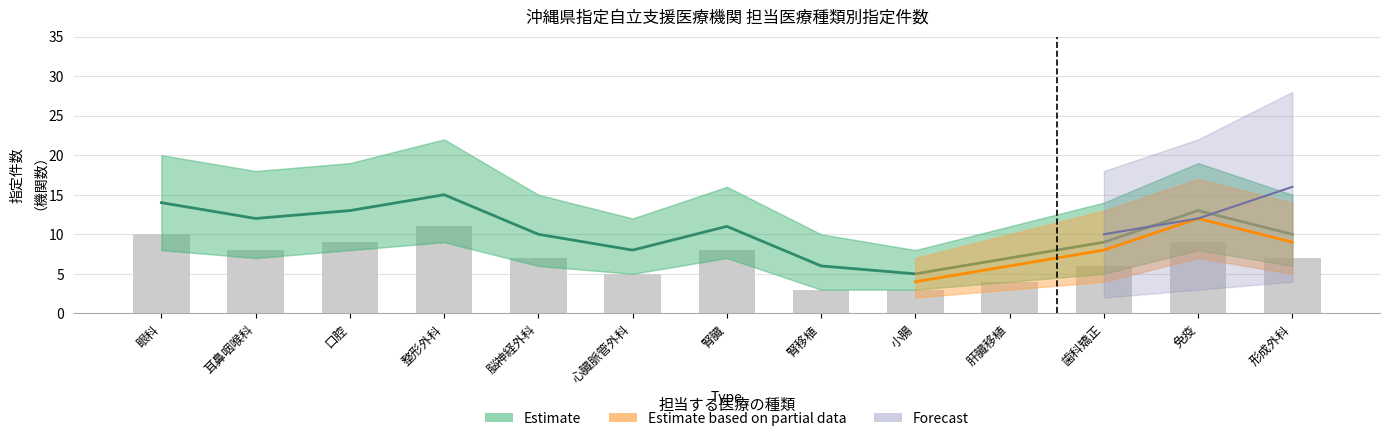

What is the difference between the highest and lowest values at 腎移植?

3